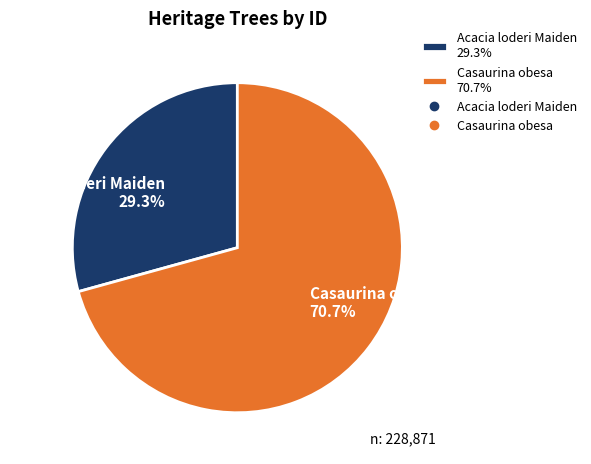

Do Acacia loderi Maiden and Casaurina obesa together represent more than half of the pie?

Yes